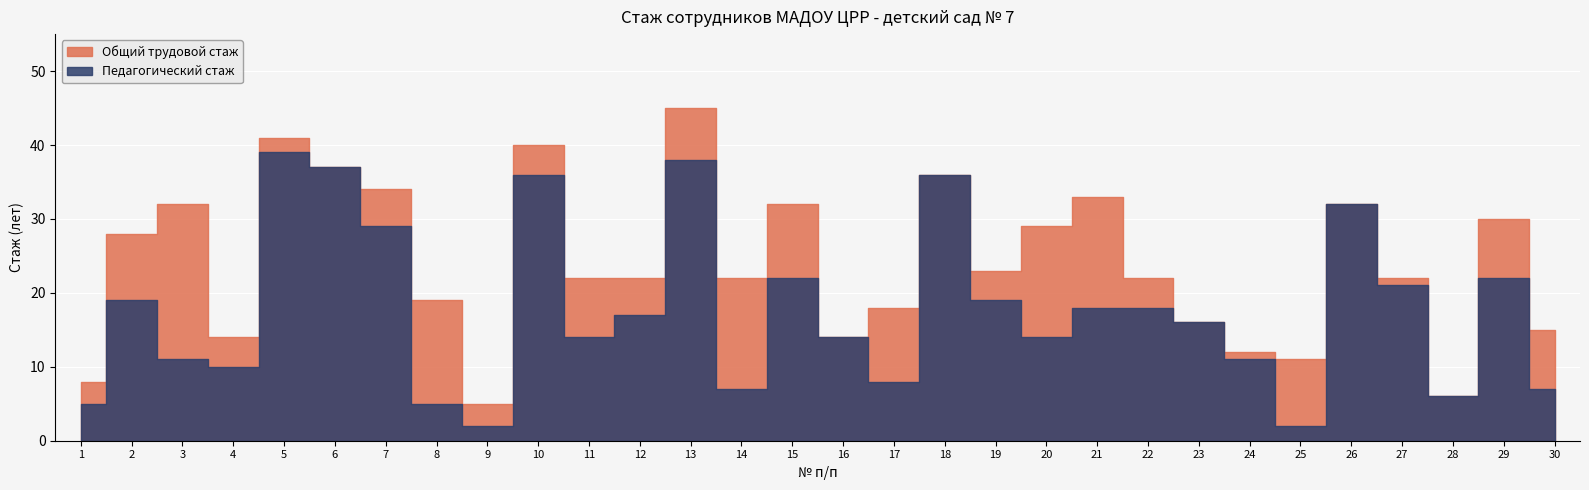

Which series has the largest range (max minus min)?

Общий трудовой стаж